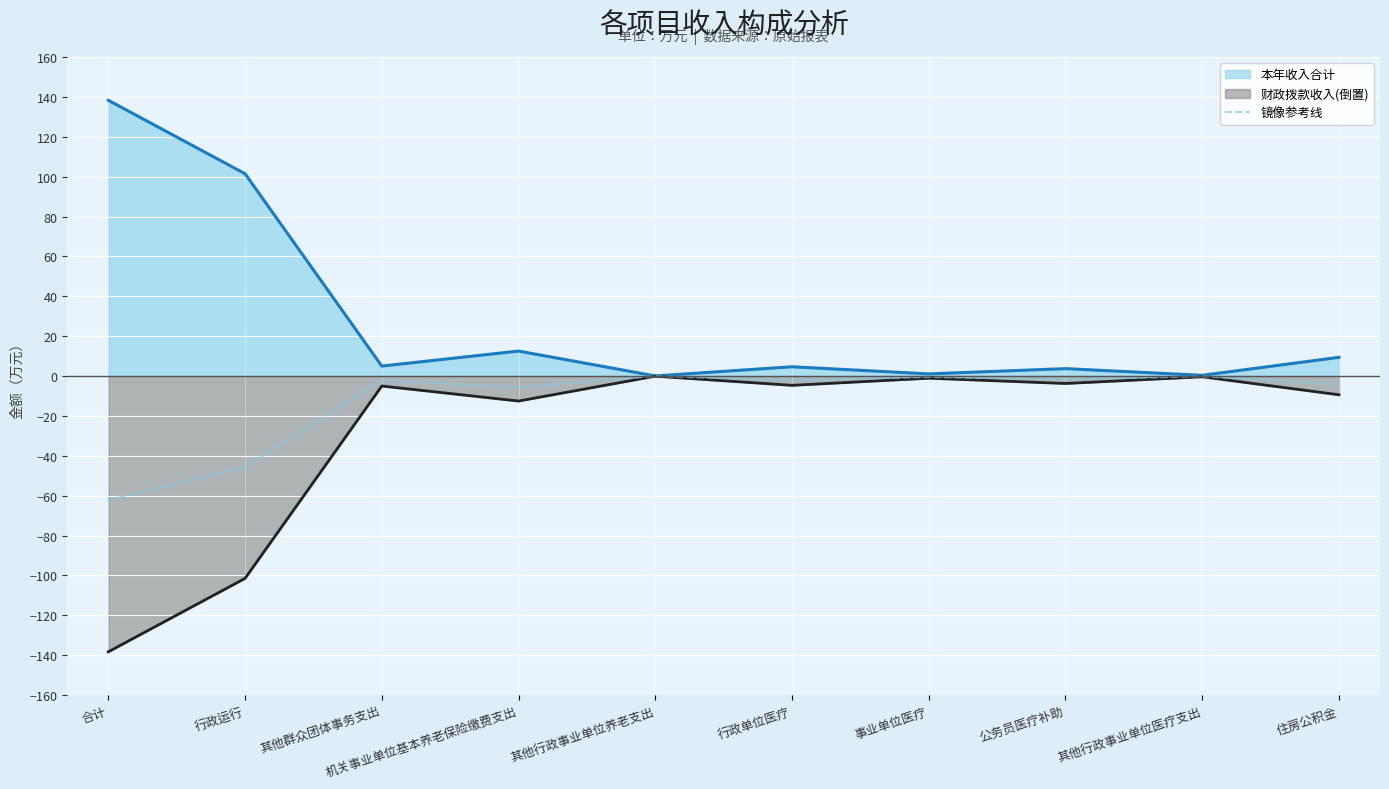

What is the minimum value shown in the chart?

-138.3